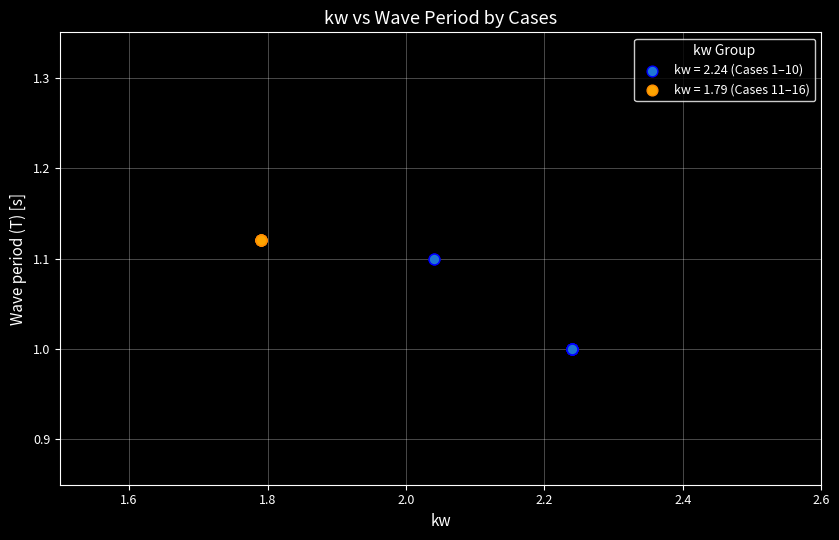

Which series reaches the minimum Y coordinate?

kw = 2.24 (Cases 1–10)